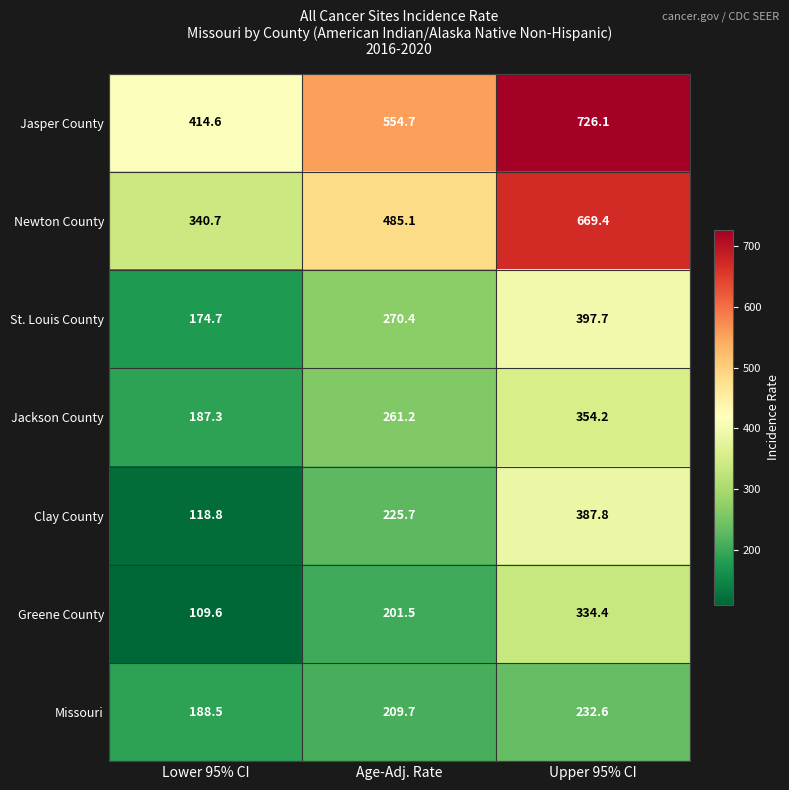

What is the difference between the highest and lowest values at Age-Adj. Rate?

353.2